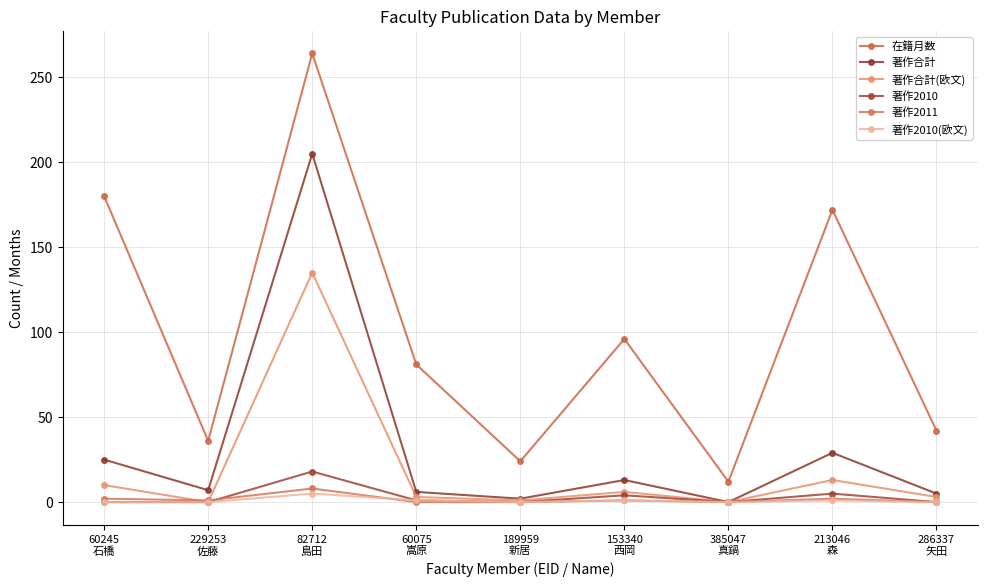

Is this an area chart (filled region under the line)?

No